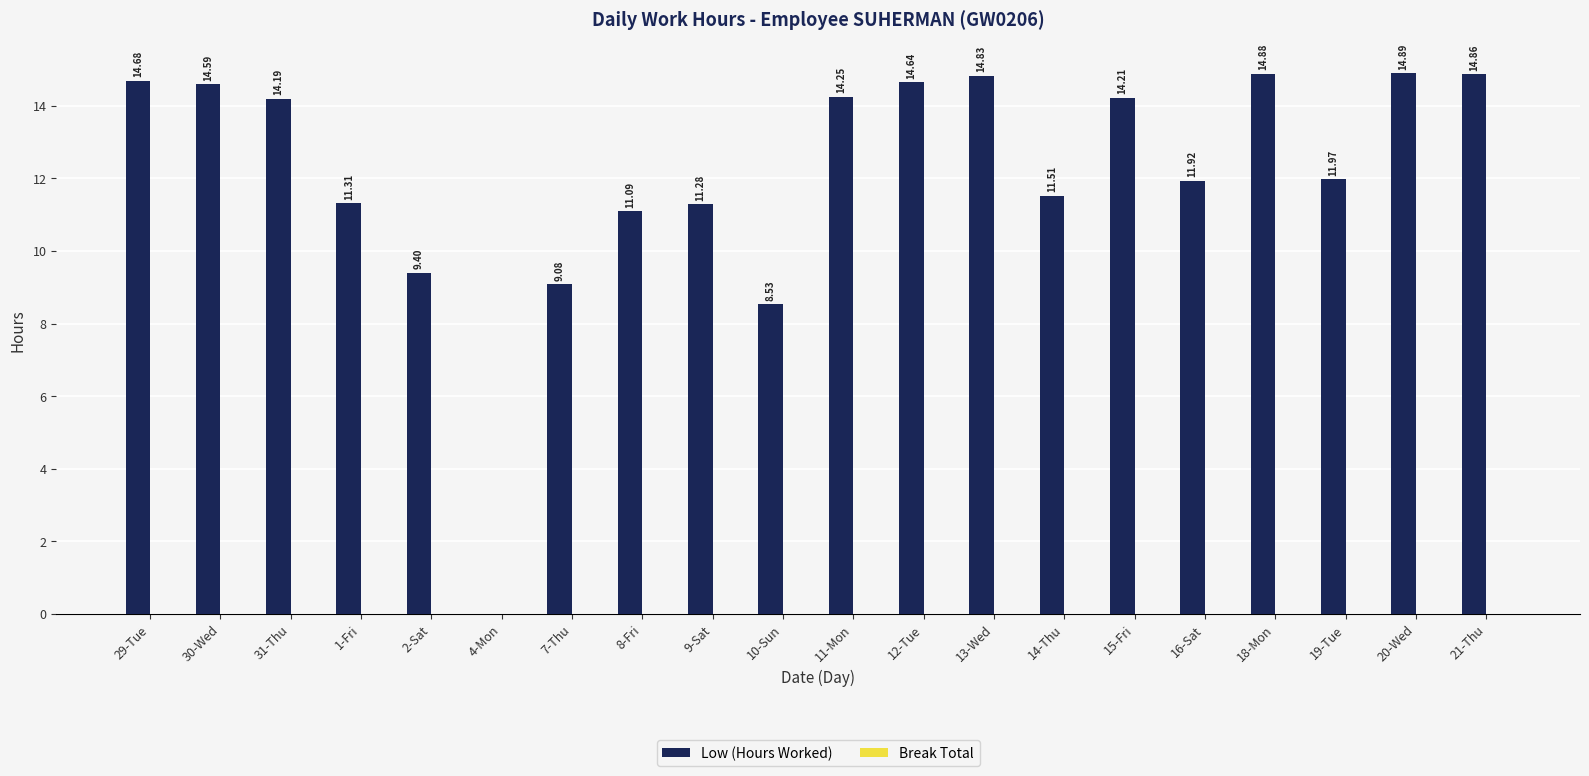

Between 21-Thu and 20-Wed, which is larger?

20-Wed